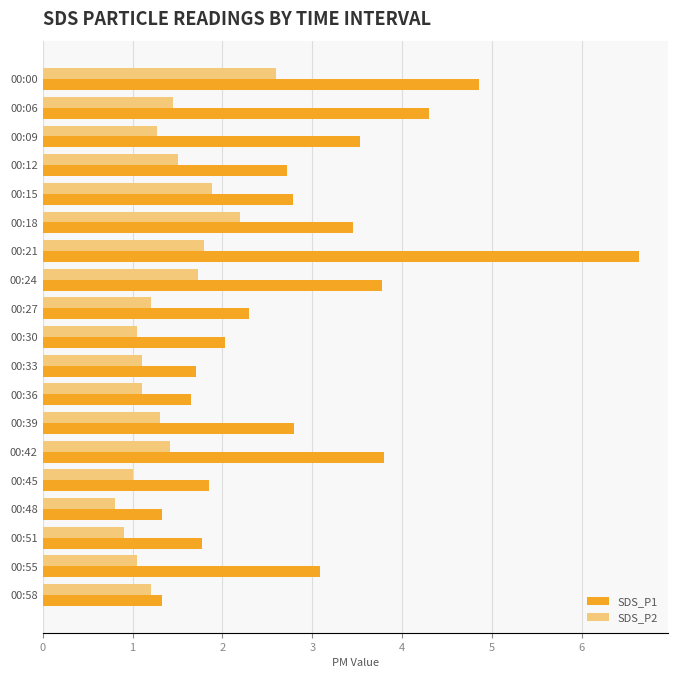

What is the difference between the maximum and minimum values in the SDS_P1 series?

5.3